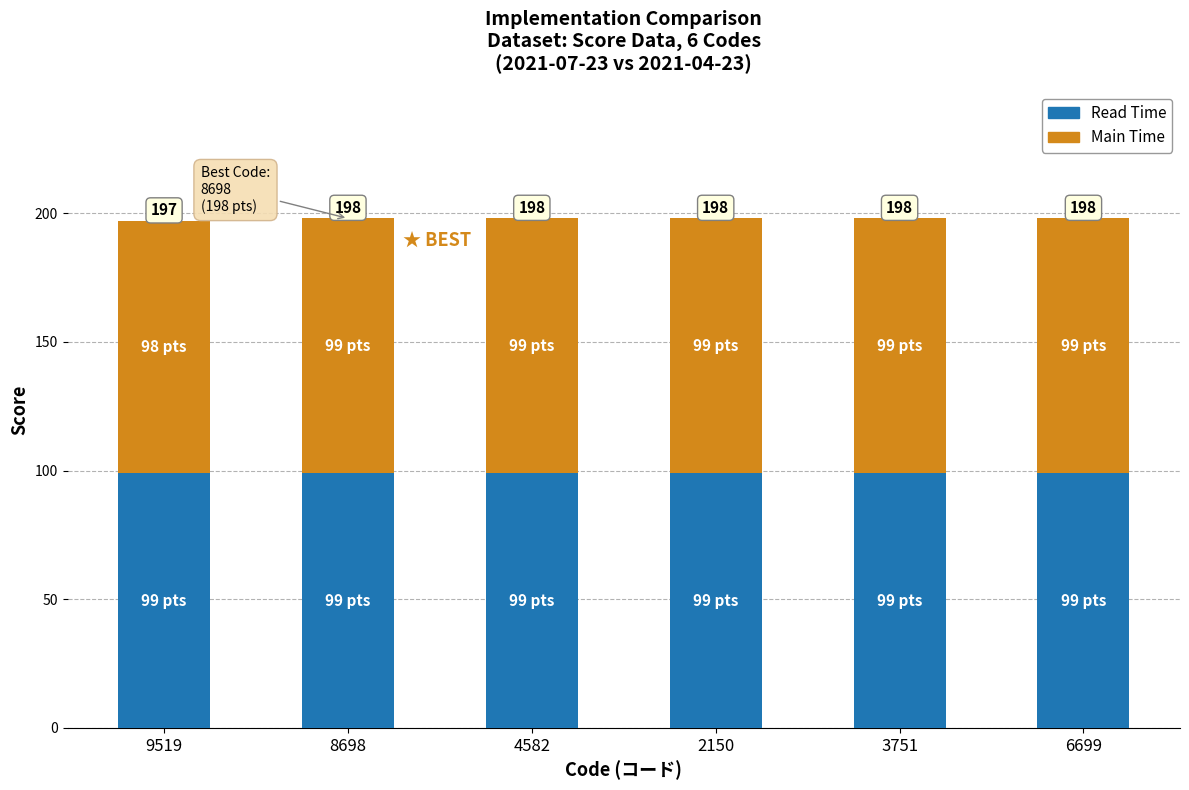

At 2150, list the series in order from smallest to largest.

Read Time, Main Time